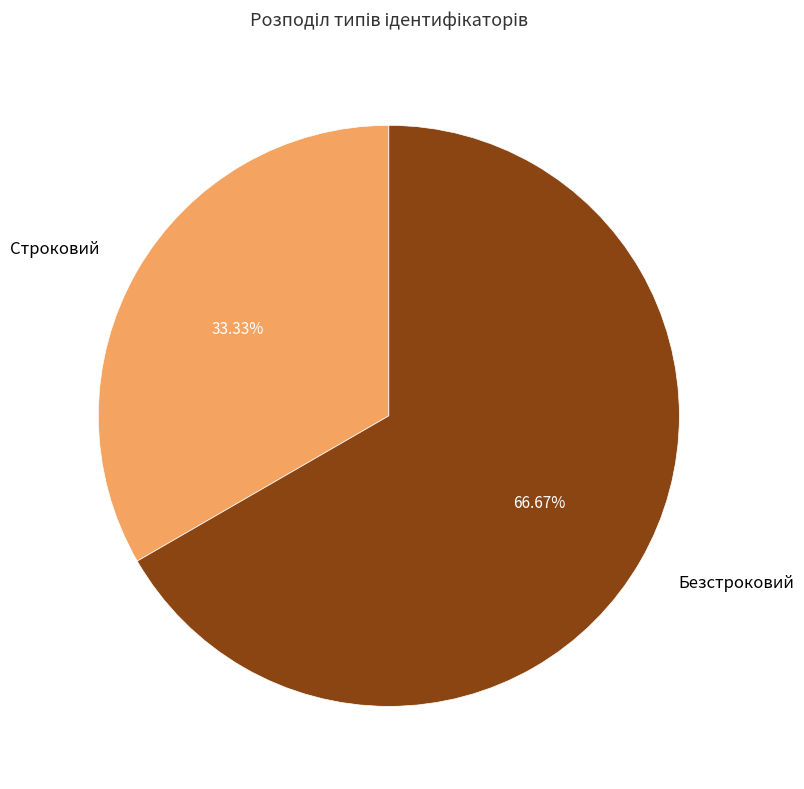

To the nearest percent, what is the average slice percentage?

50%